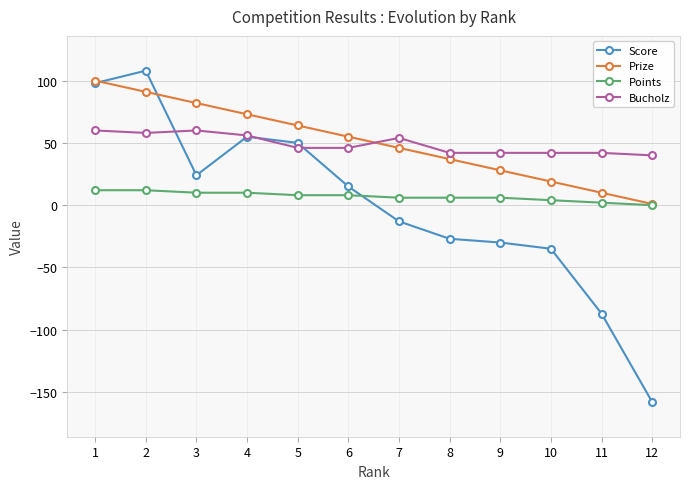

How many times do Score and Bucholz cross each other?

3